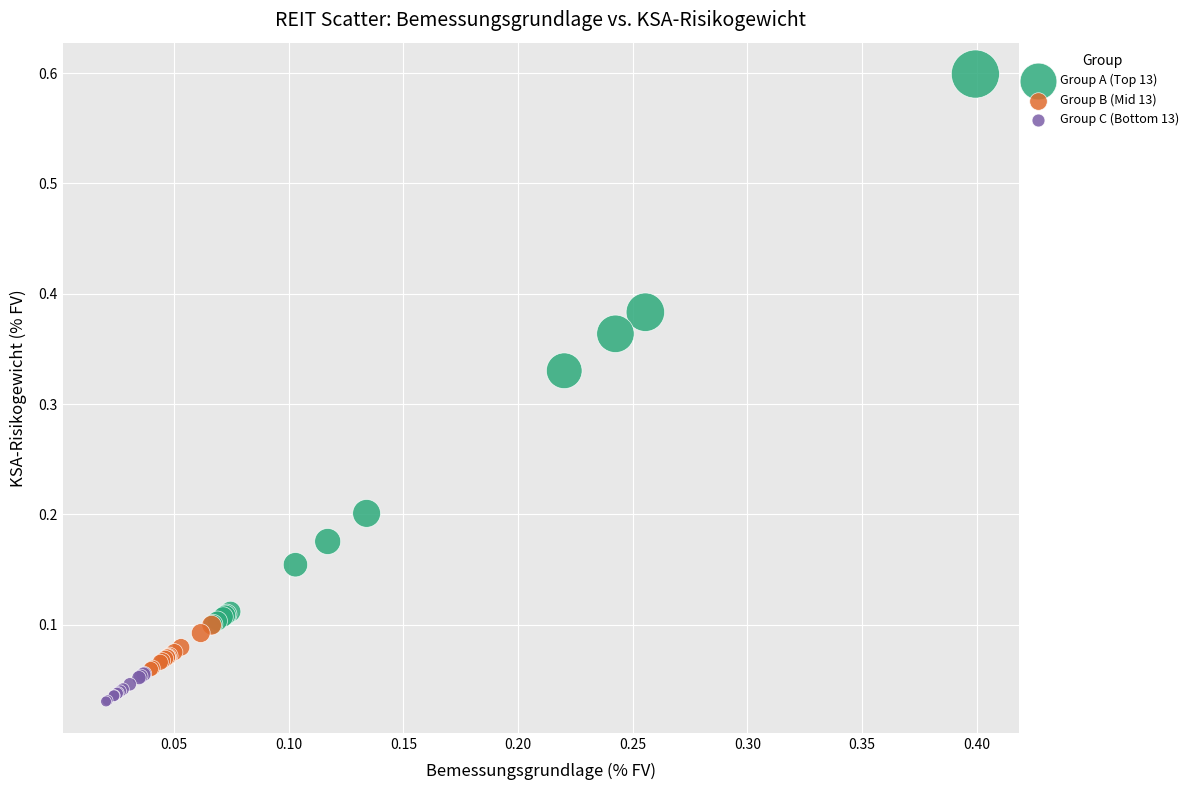

Which series reaches the minimum Y coordinate?

Group C (Bottom 13)